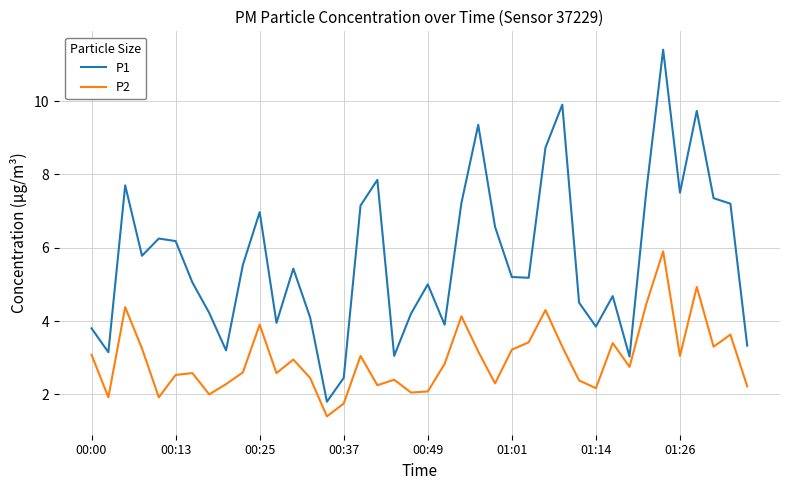

How many series are shown in this chart?

2